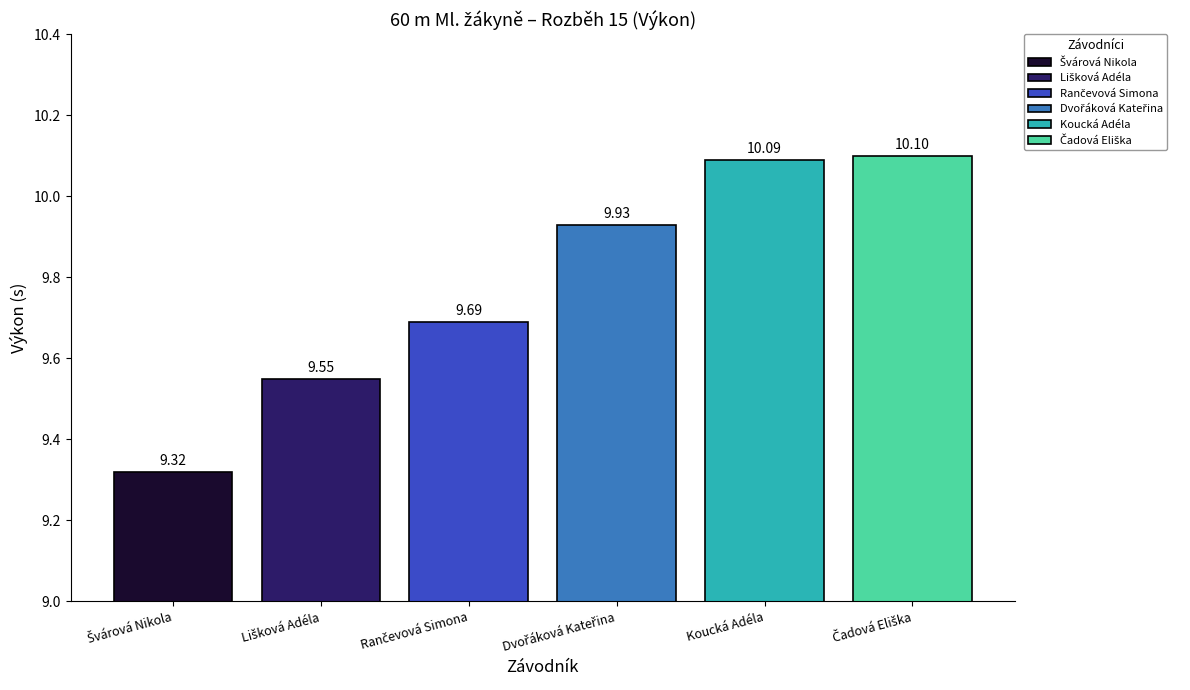

What is the minimum value shown in the chart?

9.3